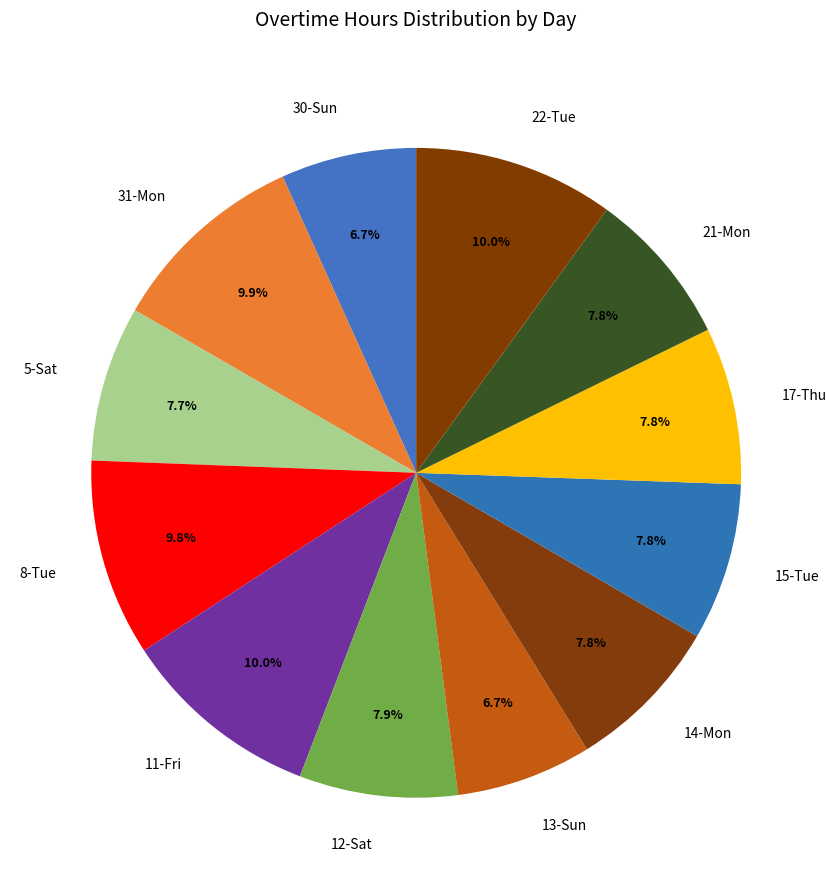

Between 22-Tue and 12-Sat, which is larger?

22-Tue